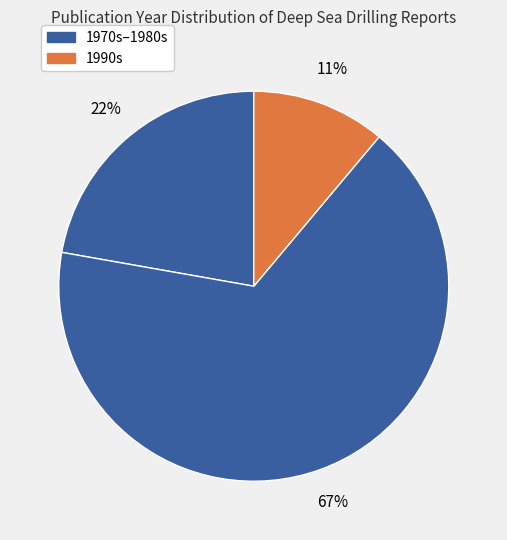

How many segments does this pie chart have?

3